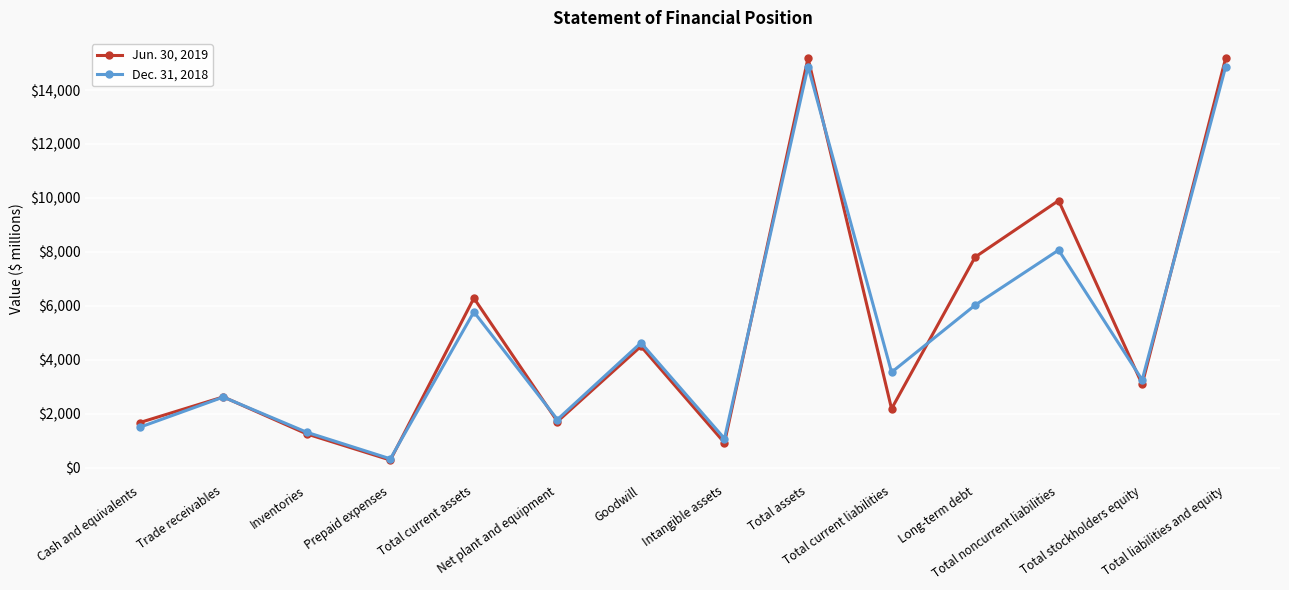

At how many categories does at least one series exceed 6777?

4